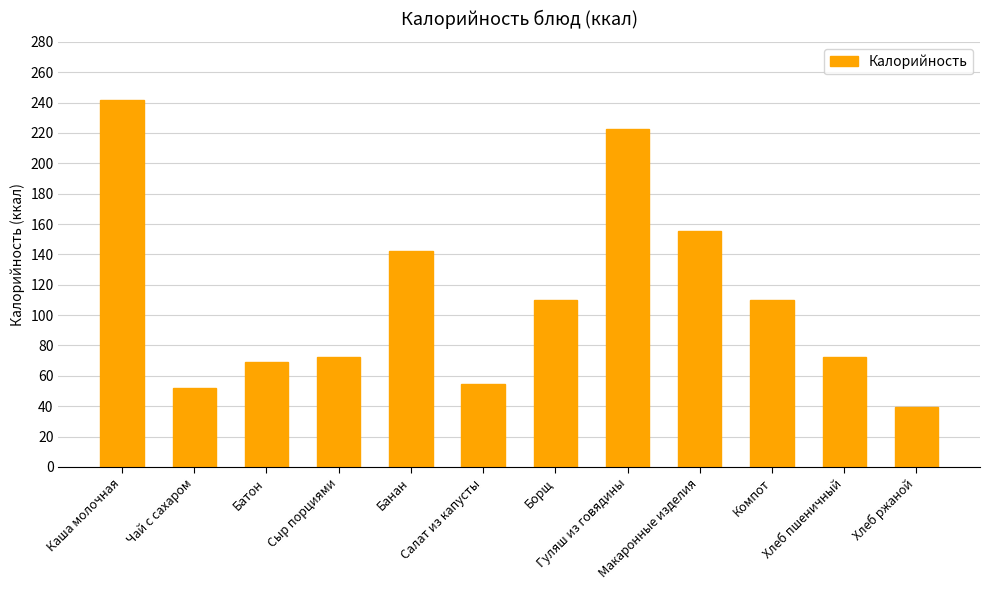

Are the bars grouped side by side (vs. stacked)?

No